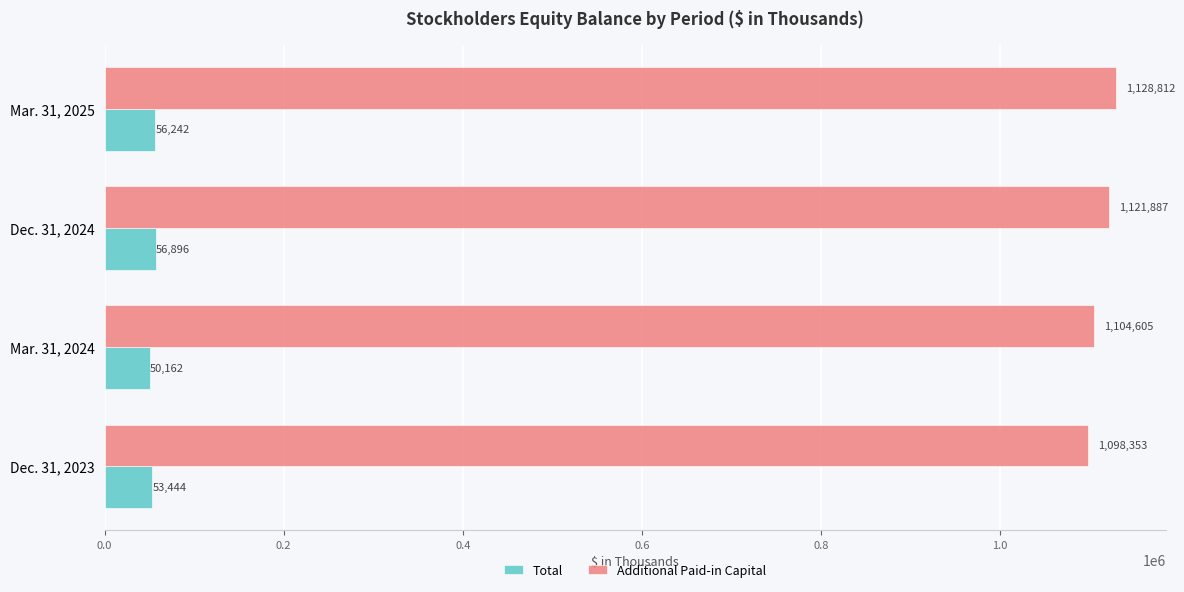

The value of Additional Paid-in Capital at Dec. 31, 2024 is 1121887. True or false?

True